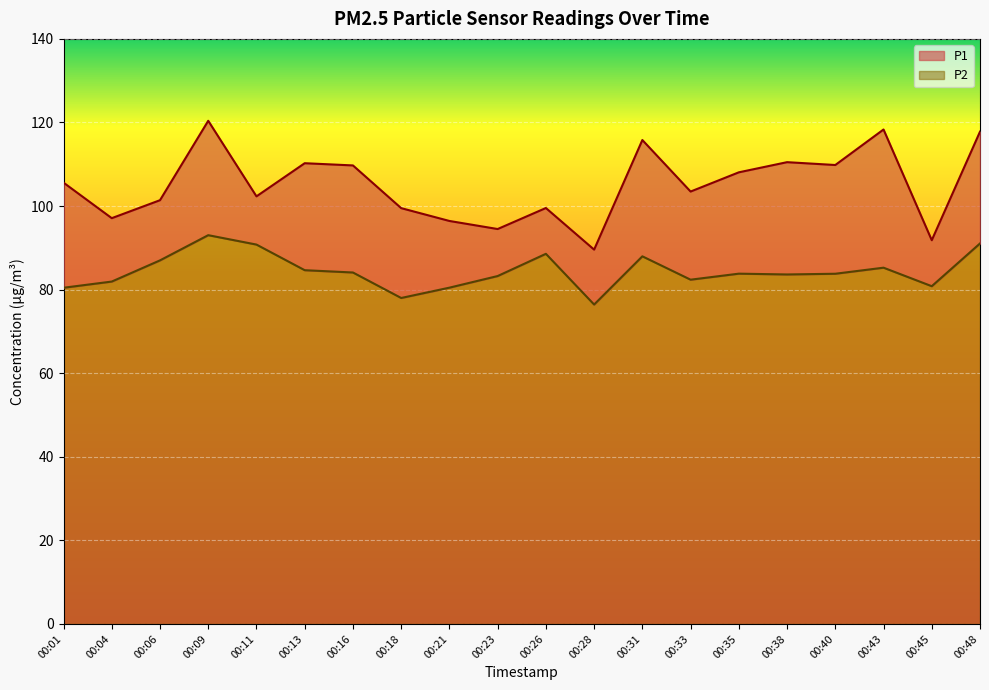

Which series has the widest spread of values?

P1